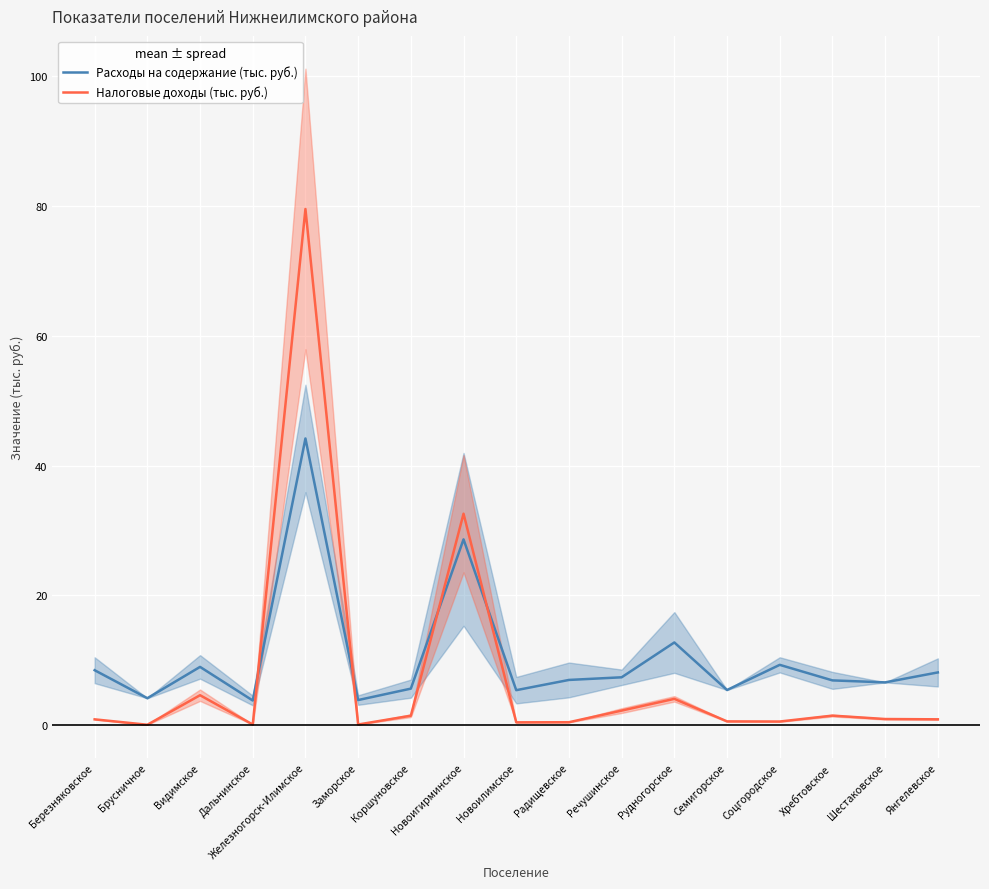

Which series changed the most between Коршуновское and Хребтовское?

Расходы на содержание (тыс. руб.)